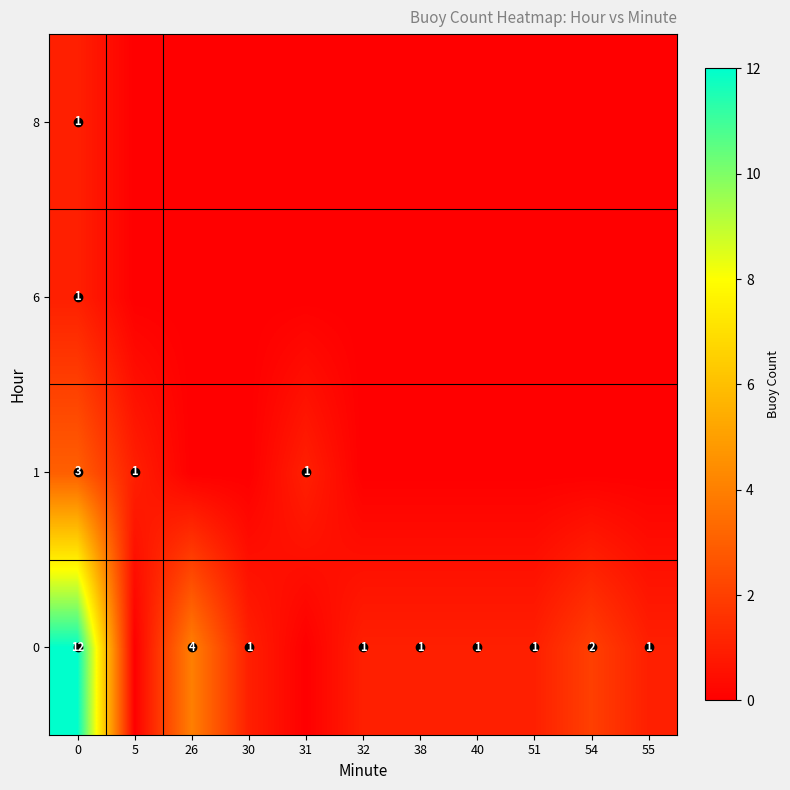

The 1 series shows 1 at 31. True or false?

True